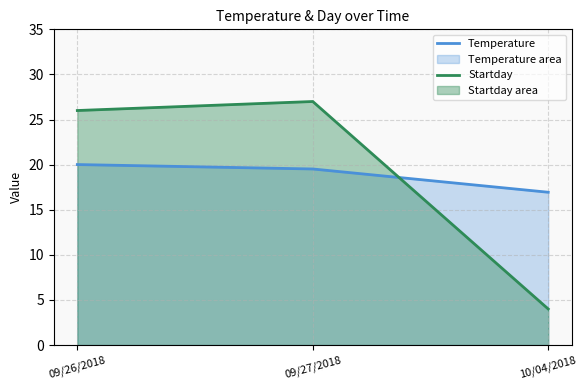

Does the chart display data point markers on the line(s)?

No